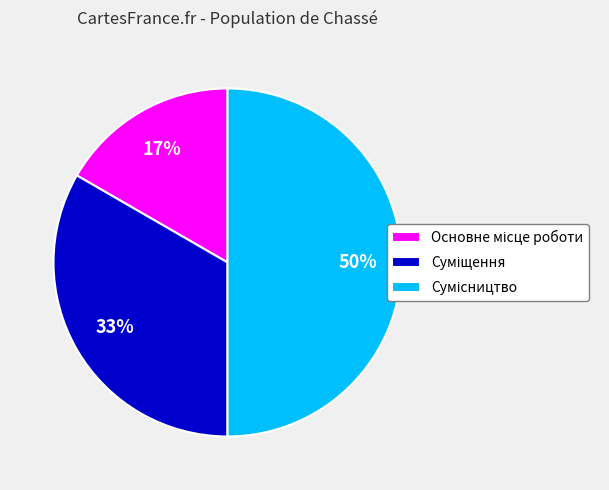

To the nearest percent, what is the average slice percentage?

33%